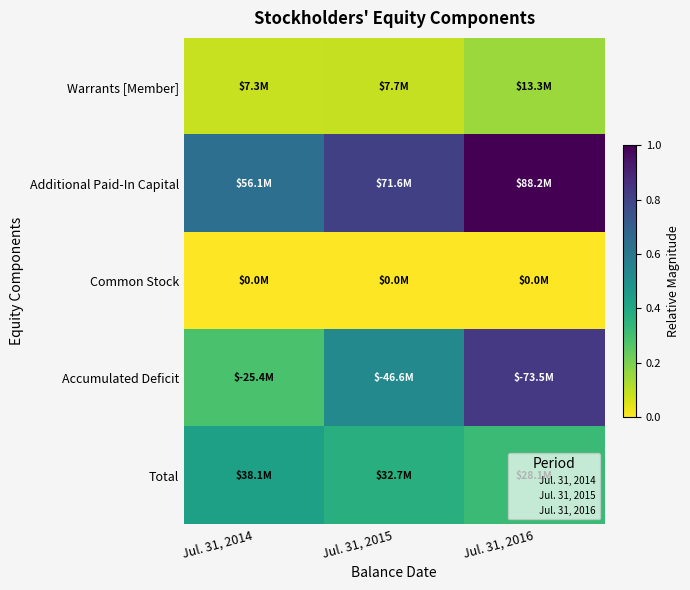

Reading left to right, what are all the values shown in this chart?

Warrants [Member]: Jul. 31, 2014=0.1	Jul. 31, 2015=0.1	Jul. 31, 2016=0.2
Additional Paid-In Capital: Jul. 31, 2014=0.6	Jul. 31, 2015=0.8	Jul. 31, 2016=1.0
Common Stock: Jul. 31, 2014=0.0	Jul. 31, 2015=0.0	Jul. 31, 2016=0.0
Accumulated Deficit: Jul. 31, 2014=0.3	Jul. 31, 2015=0.5	Jul. 31, 2016=0.8
Total: Jul. 31, 2014=0.4	Jul. 31, 2015=0.4	Jul. 31, 2016=0.3